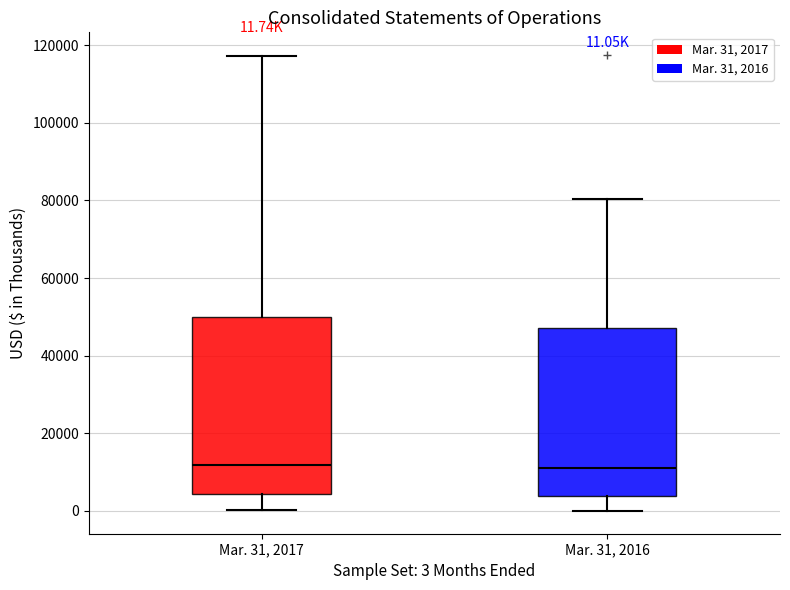

Which box is the tallest, from its lower edge to its upper edge?

Mar. 31, 2017